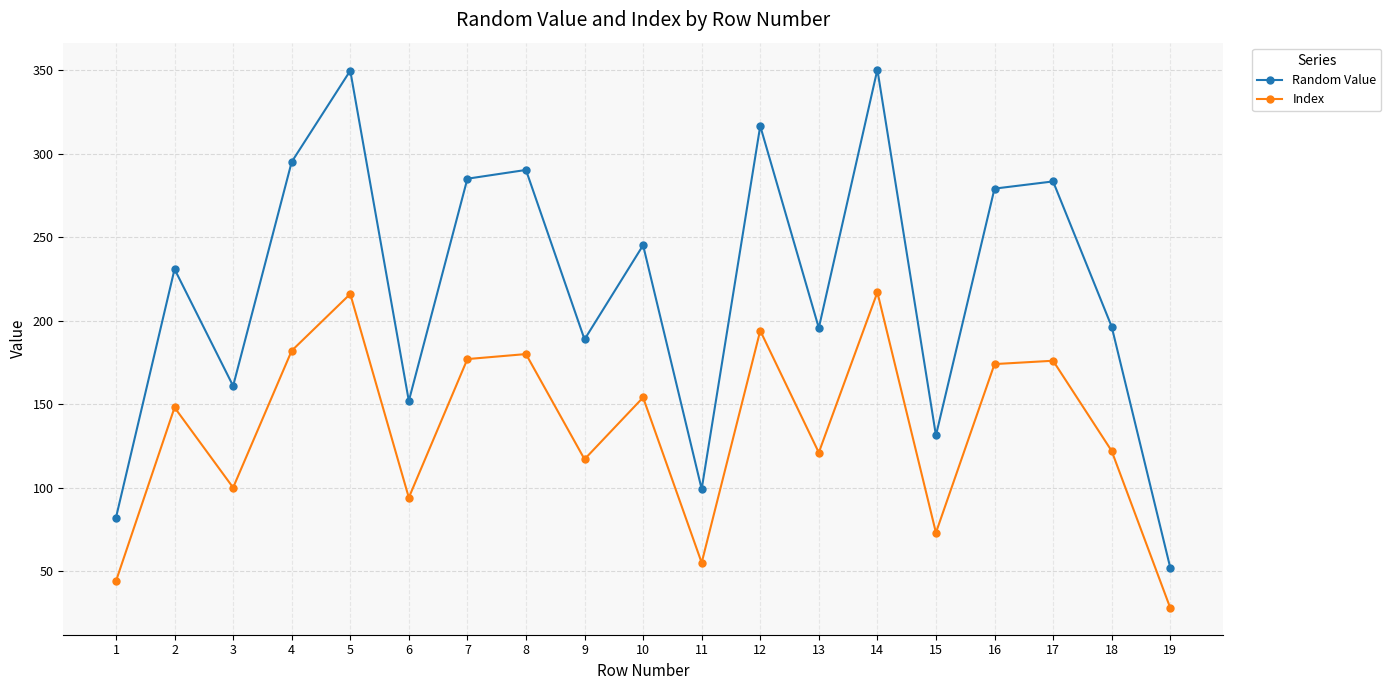

At how many categories does at least one series exceed 293?

4